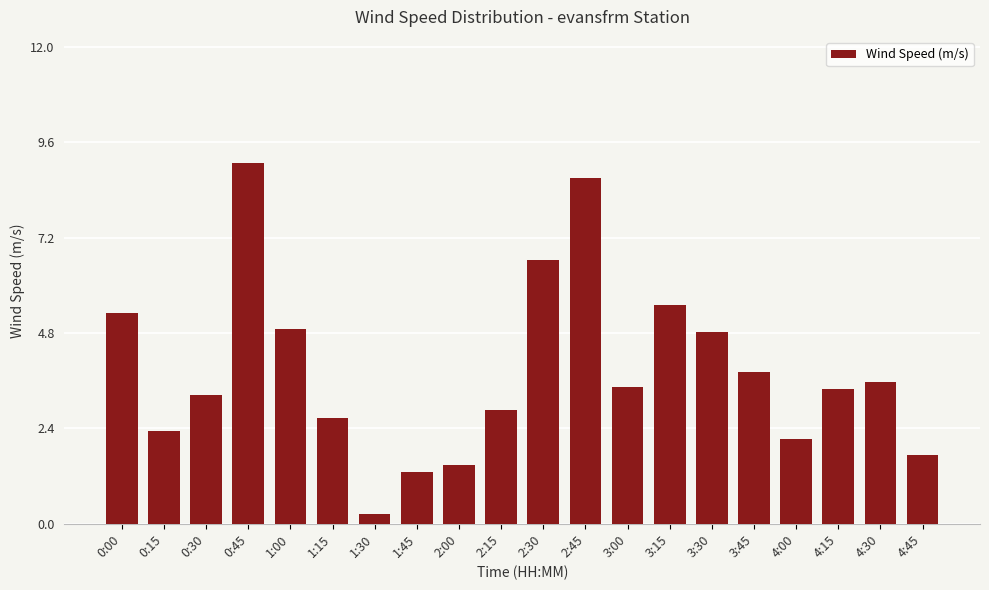

True or false: the data shows 3.4 at 4:15.

True